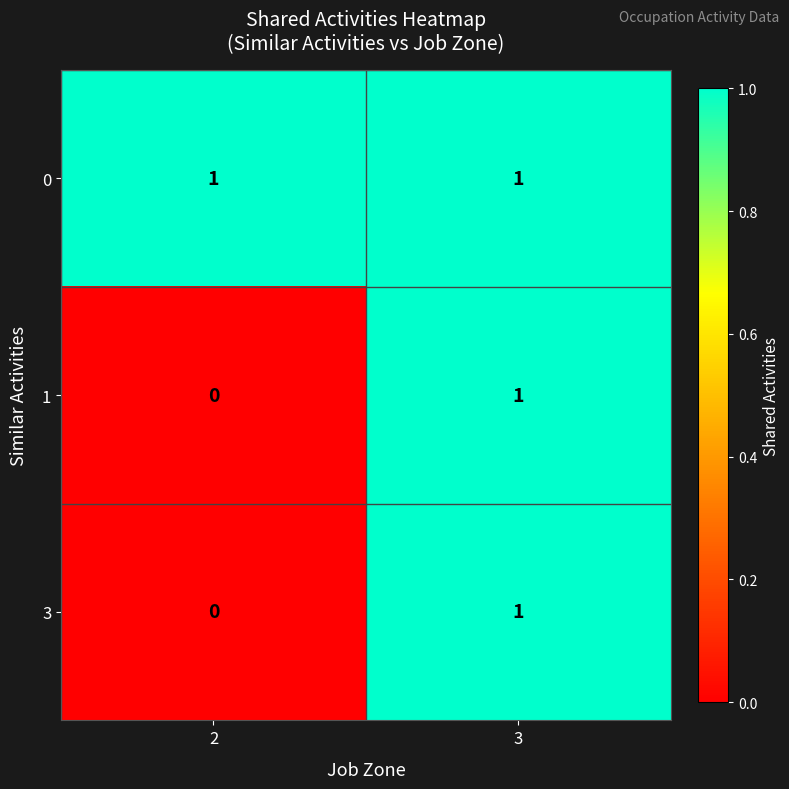

At which label does 1 reach its peak?

3